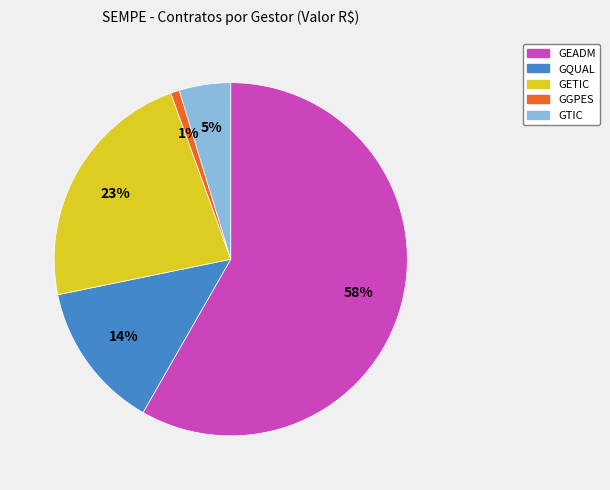

To the nearest percent, what is the average slice percentage?

20%